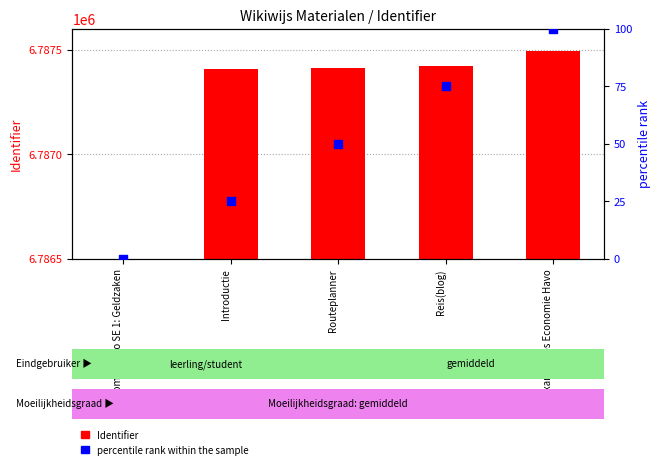

Which series contains the highest Y value?

Identifier